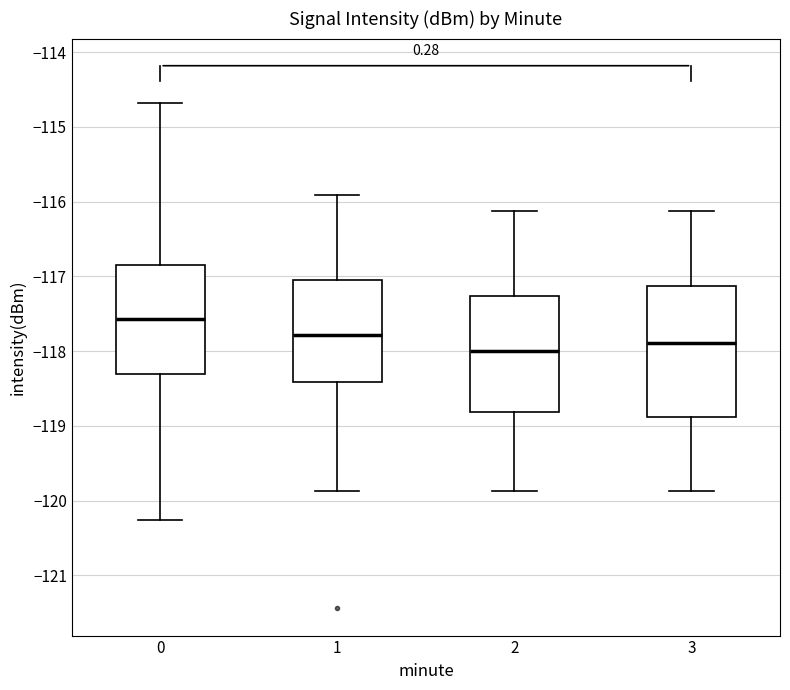

Comparing the boxes themselves (not the whiskers), which one is the tallest?

3